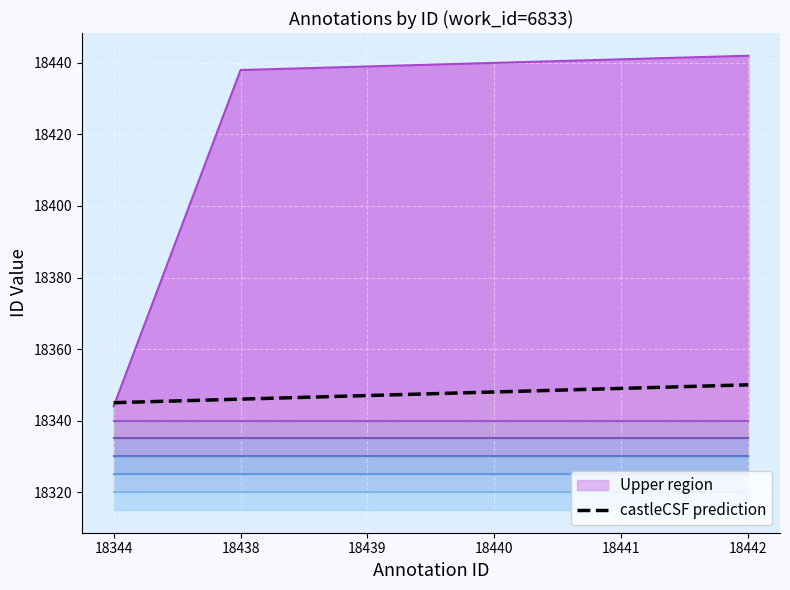

True or false: the data has more than 0 interior local peaks.

False